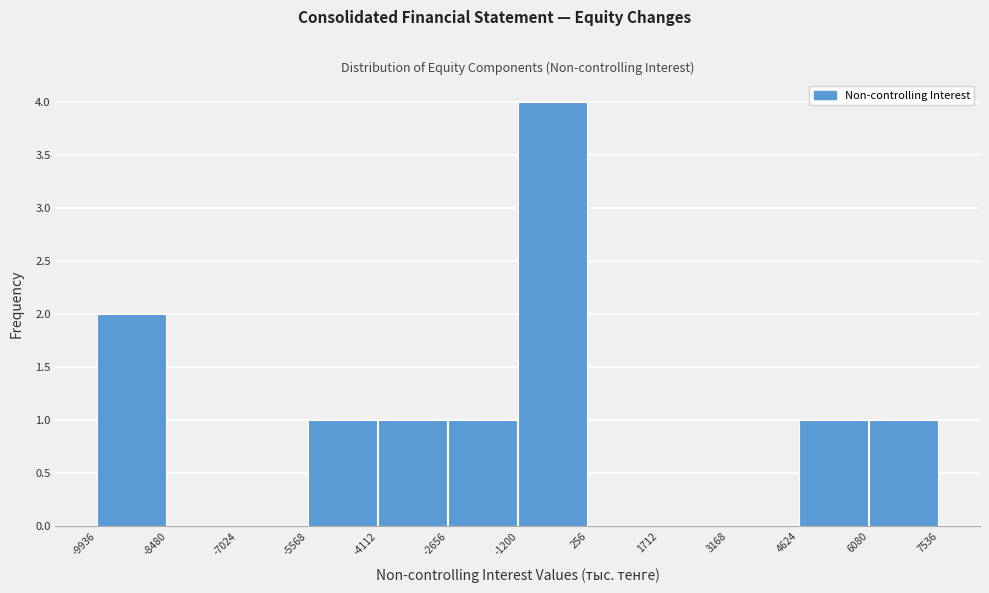

Reading left to right, list every bar in this chart as the range it spans on the x-axis followed by its height. The values are not printed on the chart, so give them approximately, as read against the axis.

-9936 to -8480: 2
-8480 to -7024: 0
-7024 to -5568: 0
-5568 to -4112: 1
-4112 to -2656: 1
-2656 to -1200: 1
-1200 to 256: 4
256 to 1712: 0
1712 to 3168: 0
3168 to 4624: 0
4624 to 6080: 1
6080 to 7536: 1